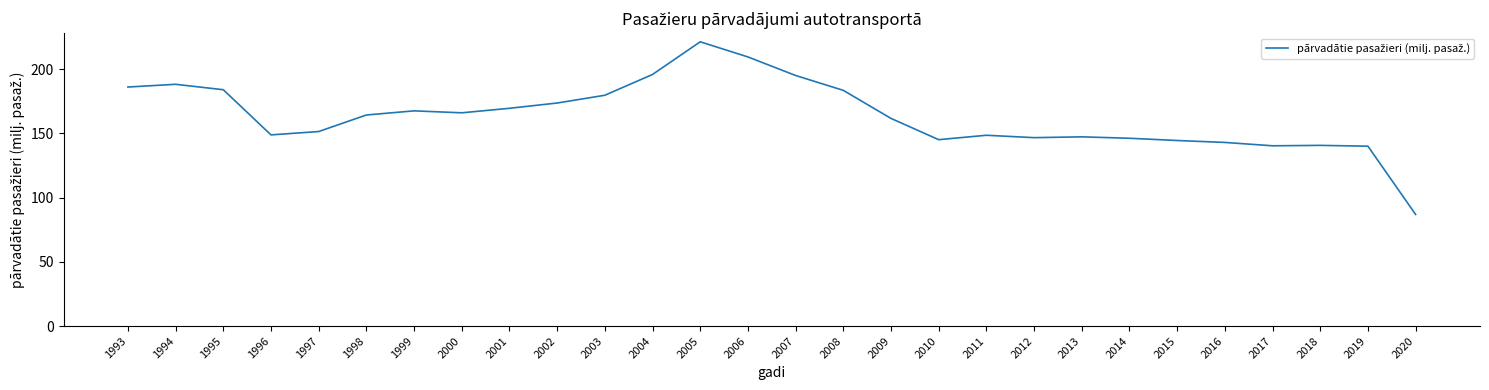

What is the difference between the maximum and minimum values?

134.3